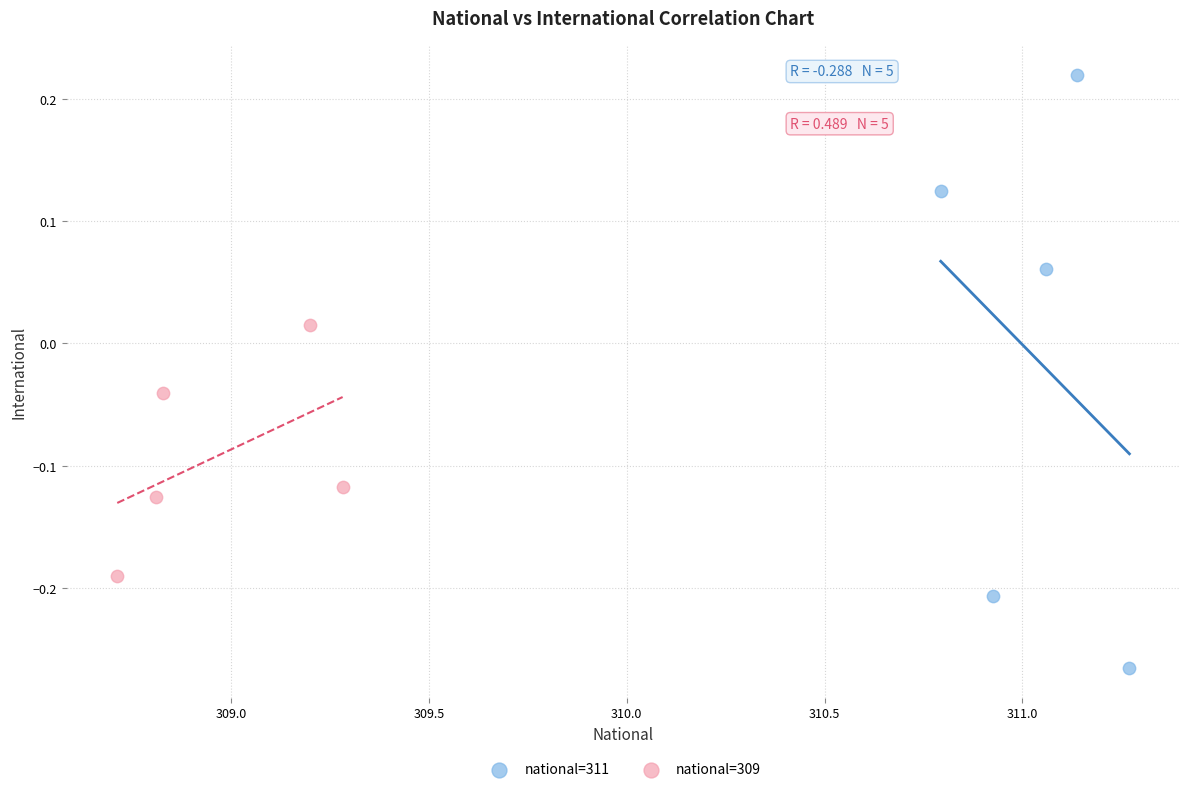

Which series contains the lowest Y value?

national=311